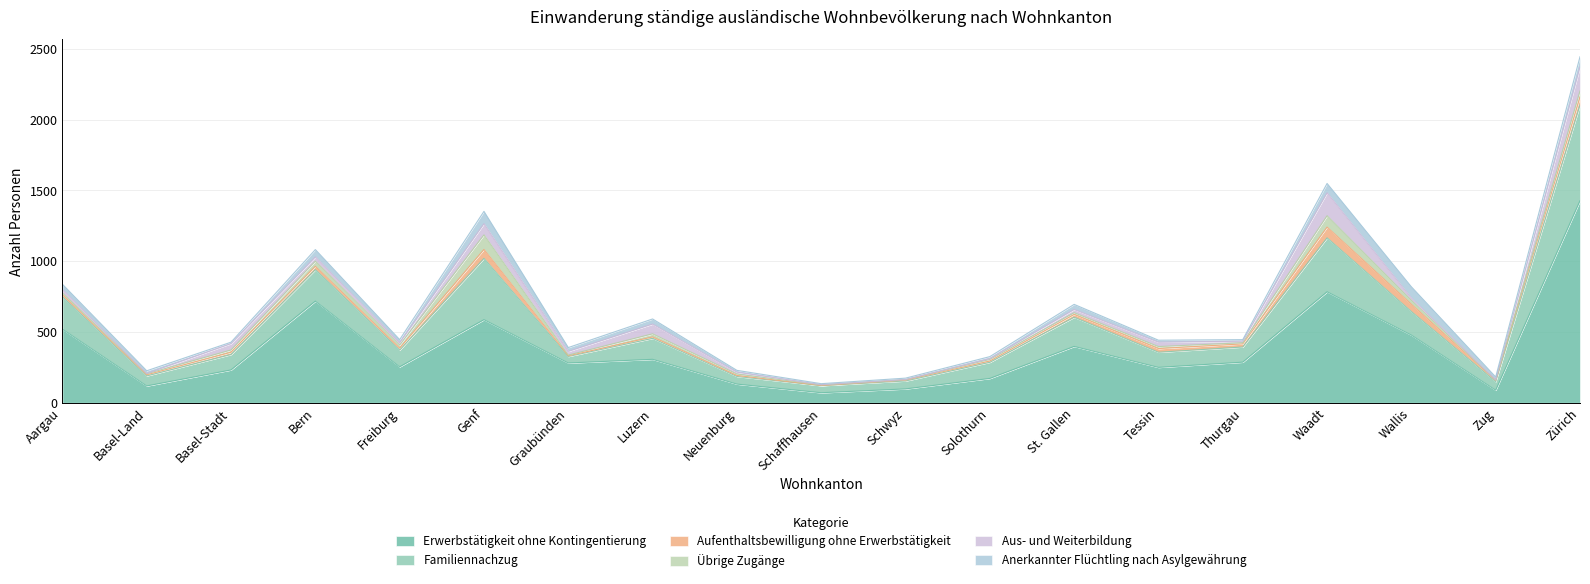

What is the label of the 18th point from the right?

Basel-Land